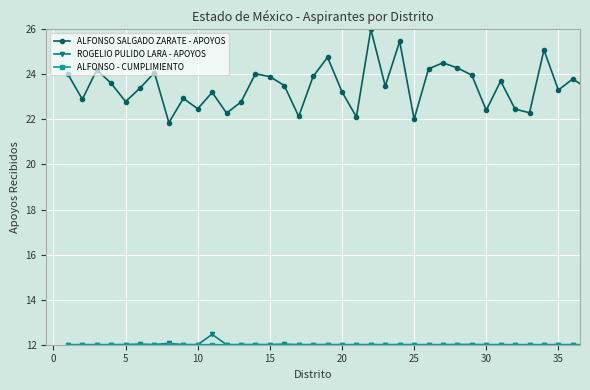

True or false: ALFONSO SALGADO ZARATE - APOYOS and ROGELIO PULIDO LARA - APOYOS cross at least once.

False